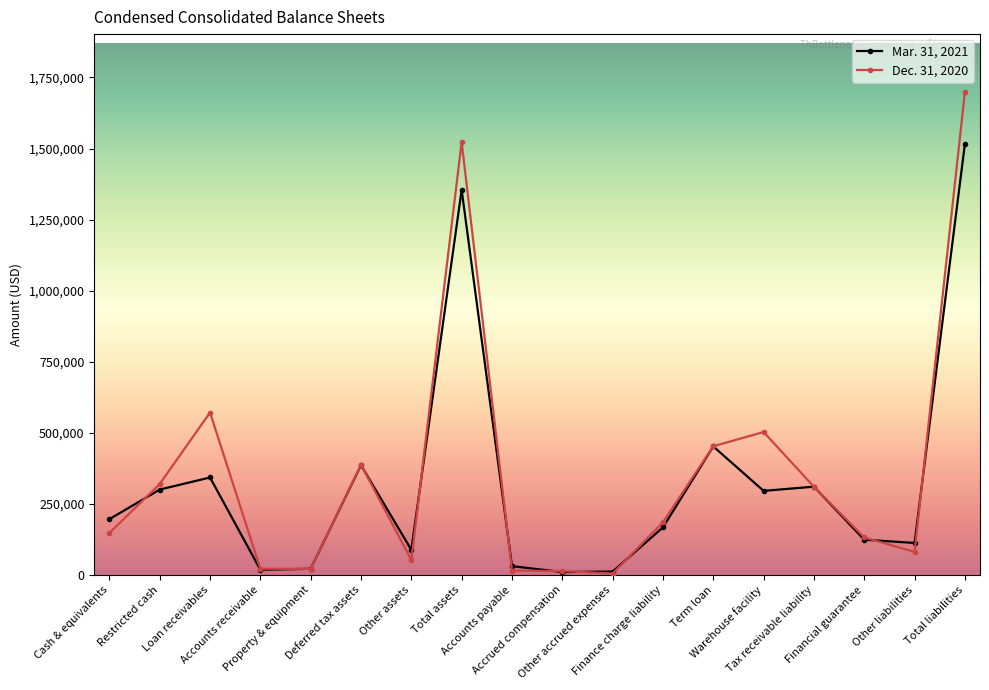

What position from the left is Deferred tax assets?

6